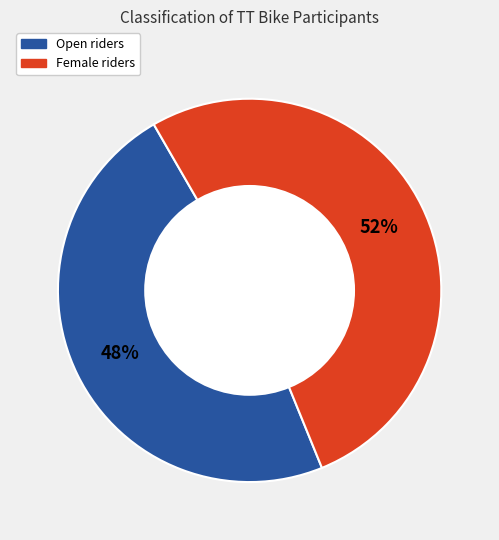

To the nearest percent, what is the difference between the largest and smallest slice percentages?

4%